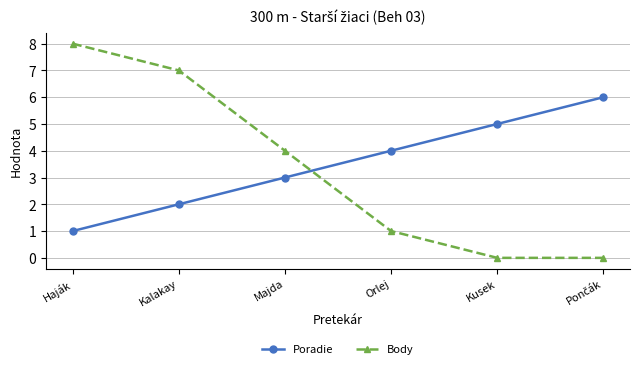

True or false: Body has a value of -6 at Kusek.

False